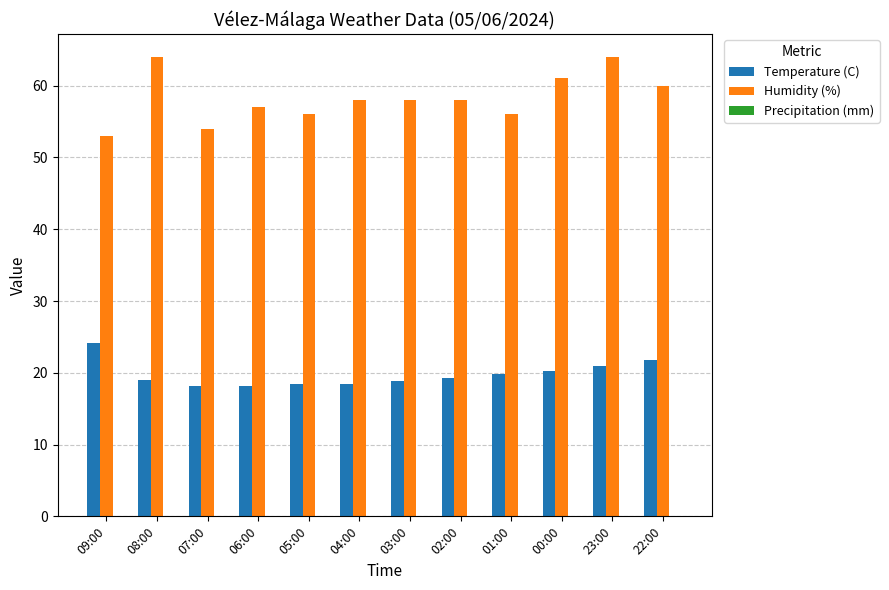

Are the bars horizontal?

No